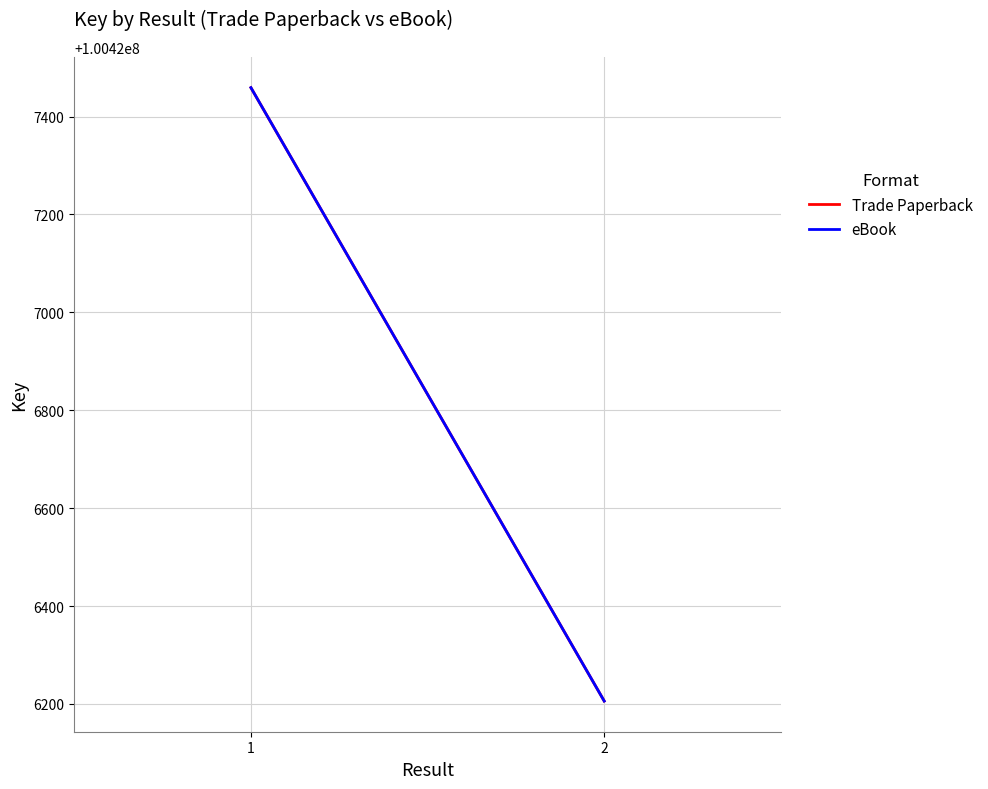

What is the average value of the eBook series?

100426832